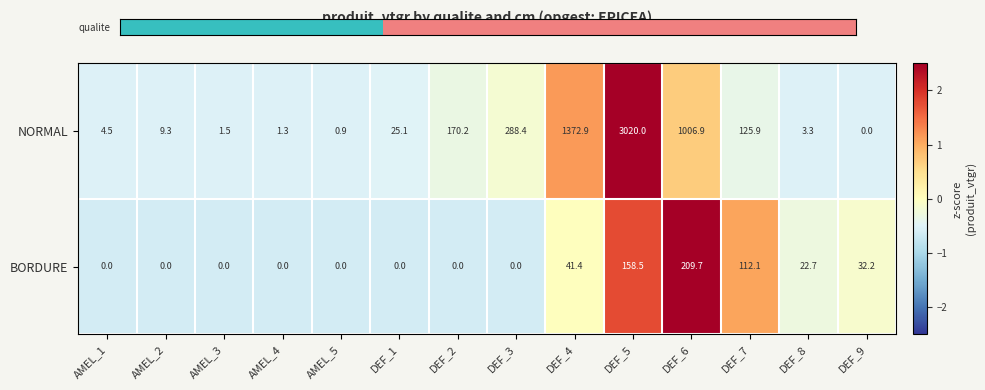

True or false: BORDURE has a value of 6.4 at DEF_8.

False